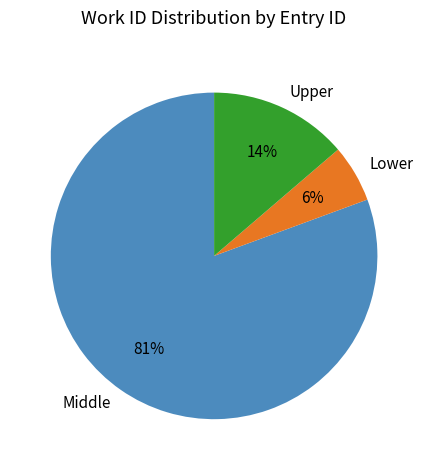

Between Lower and Upper, which is larger?

Upper